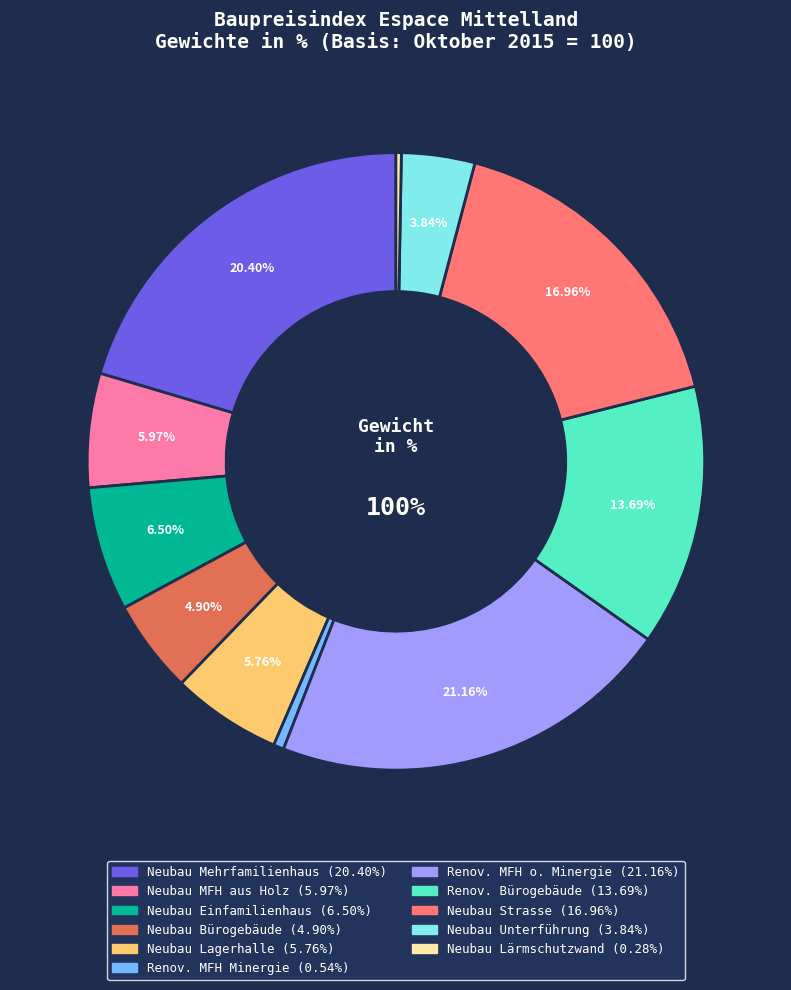

To the nearest percent, what portion does Tiefbau represent?

21%